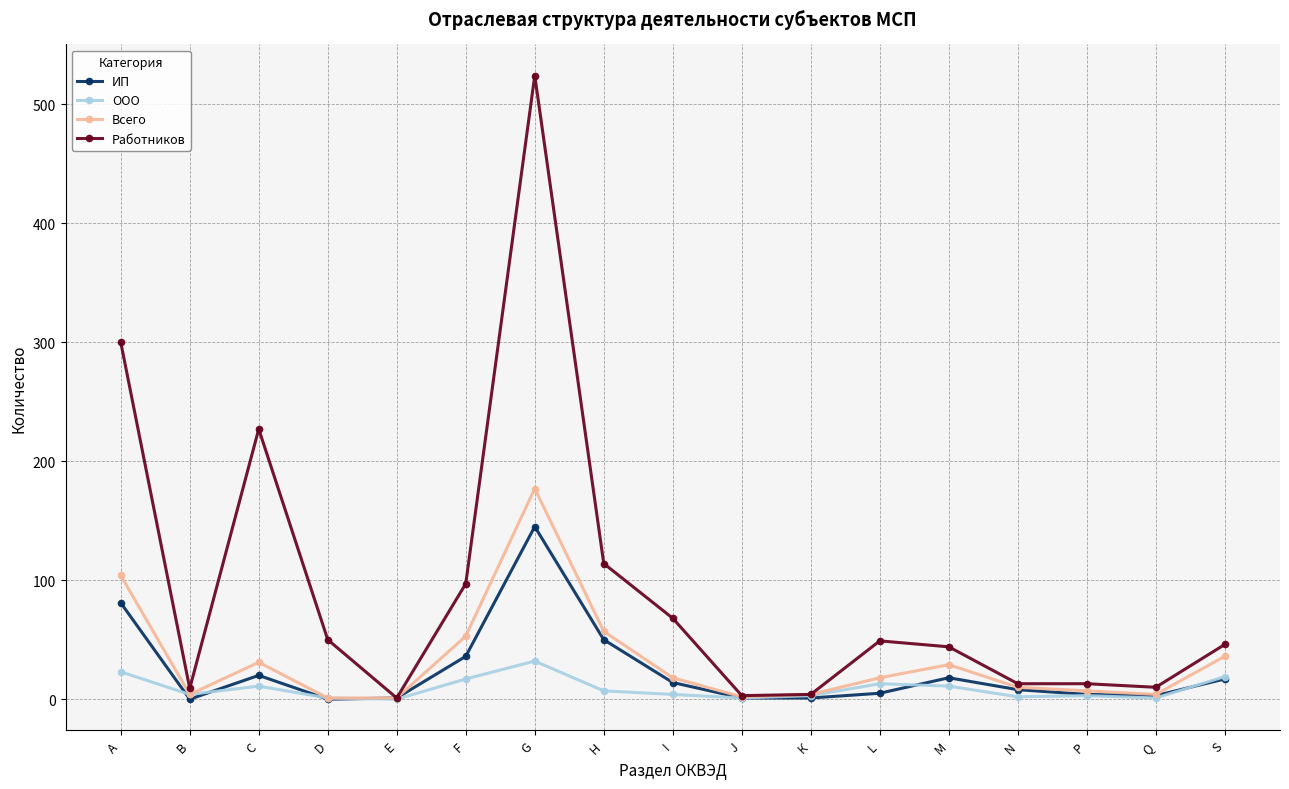

Is this an area chart (filled region under the line)?

No